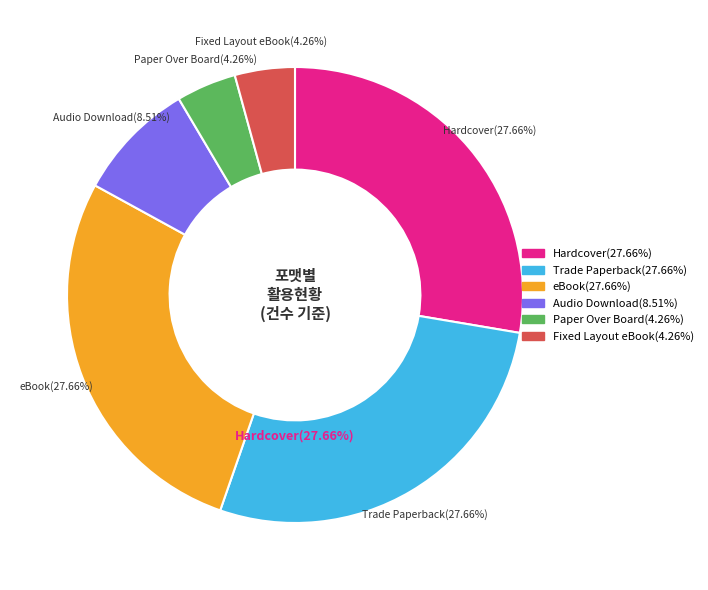

Which slice is the largest?

Hardcover